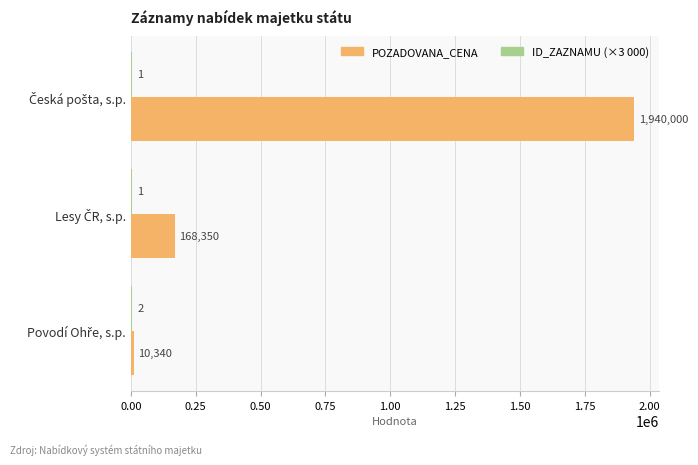

How many categories are shown in the chart?

3